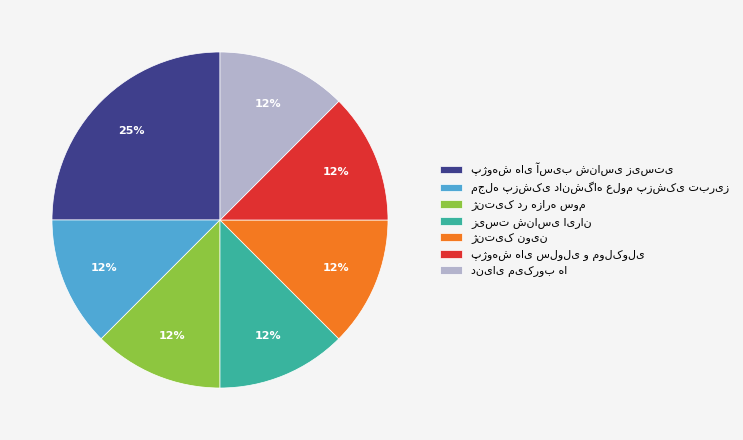

To the nearest percent, what is the average slice percentage?

14%